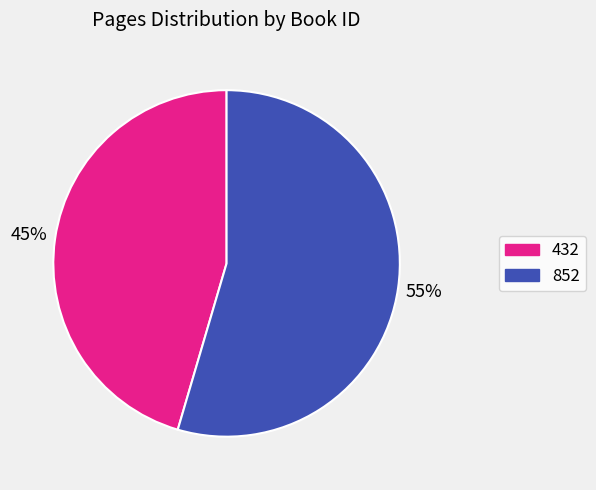

To the nearest percent, what portion does 852 represent?

55%